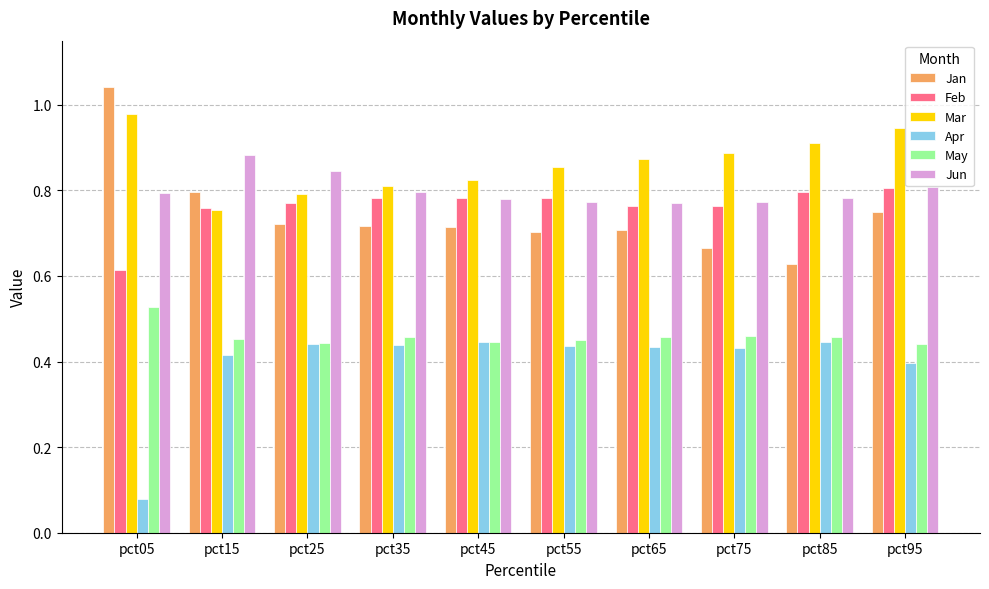

Rank the series by their maximum value, from highest to lowest.

Jan, Mar, Jun, Feb, May, Apr